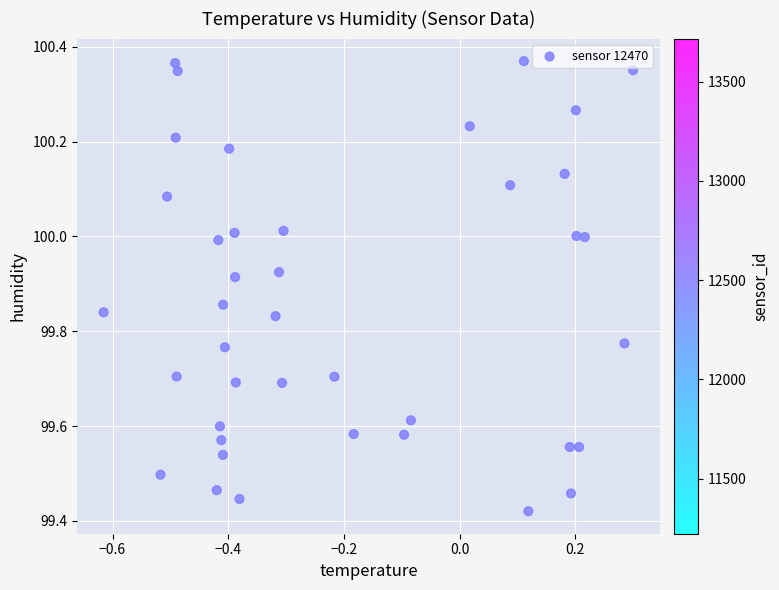

What is the range of X values (max minus min)?

0.9